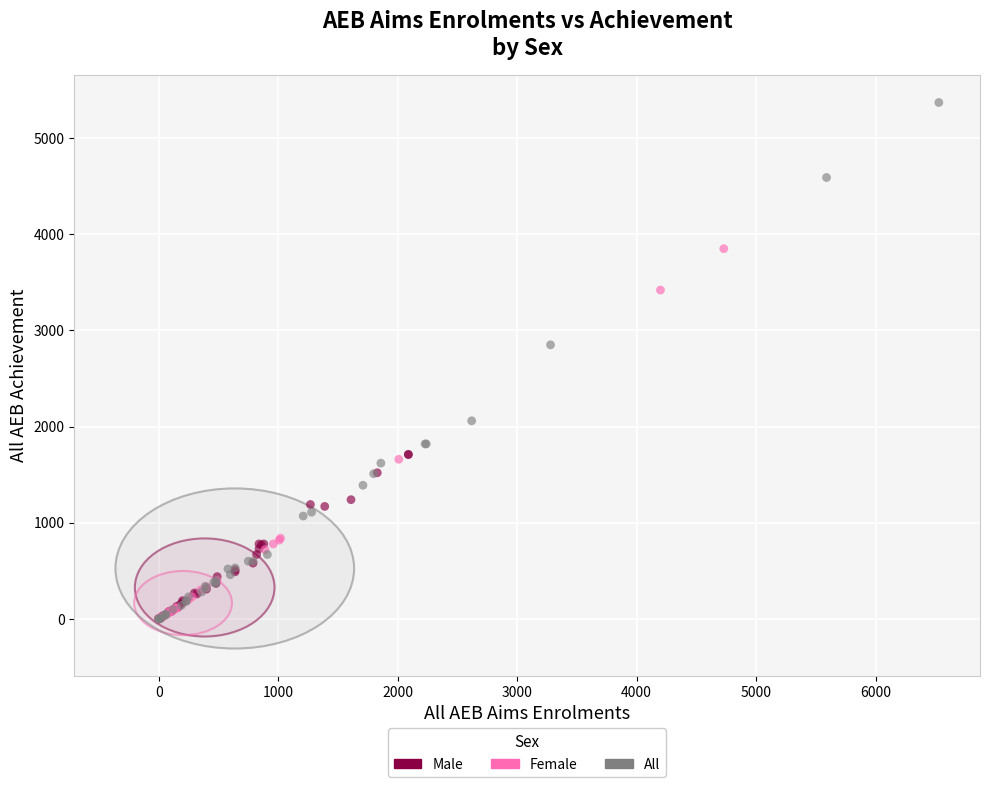

What are all the series names shown in the legend?

Male, Female, All